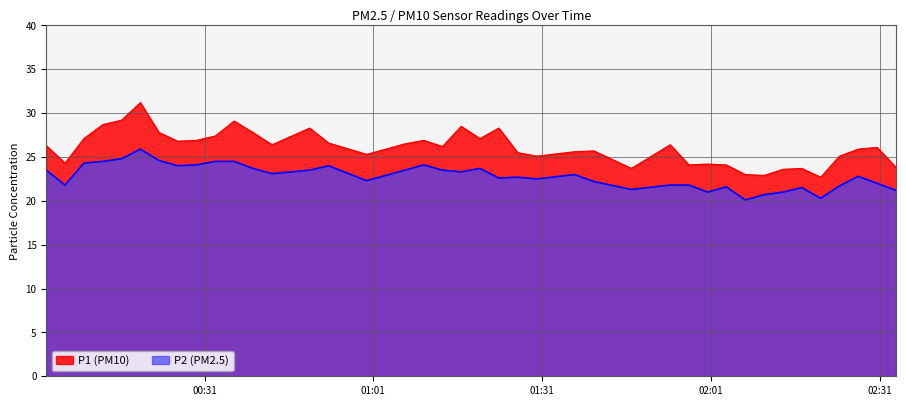

Which has a higher value, 2022-08-18T01:16:37 or 2022-08-18T02:30:32?

2022-08-18T01:16:37